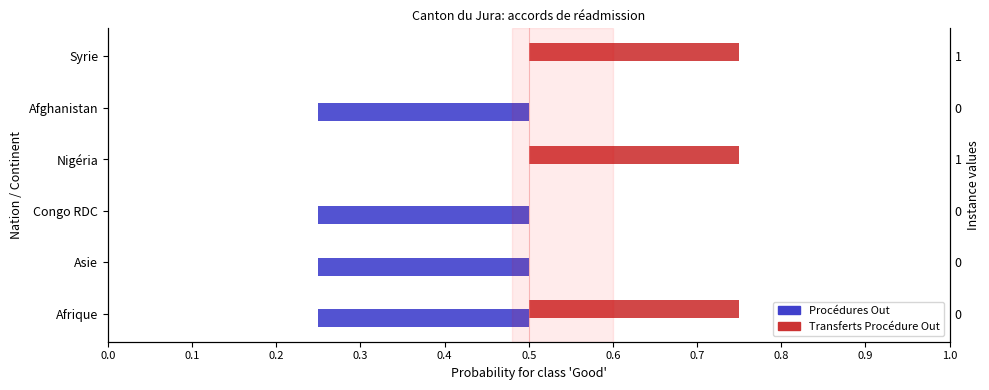

Is the value of Procédures Out at Syrie greater than the value of Transferts Procédure Out at Afrique?

No